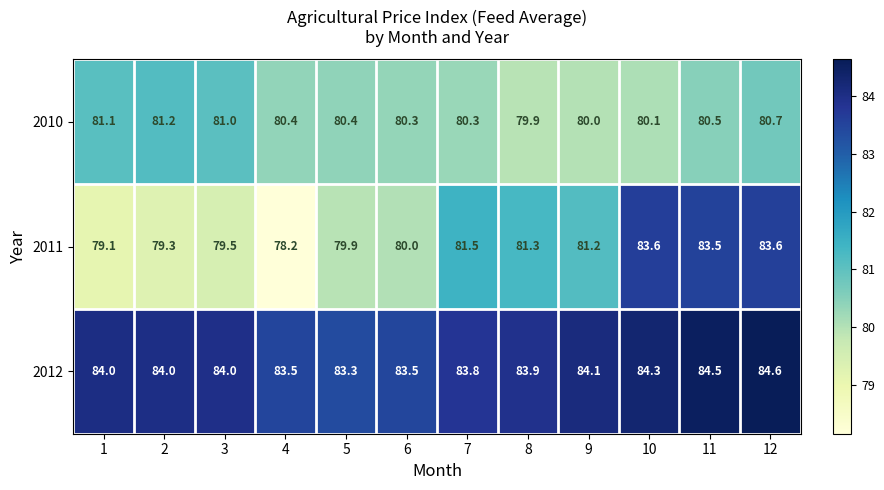

What is the difference between the maximum and minimum values in the 2012 series?

1.3